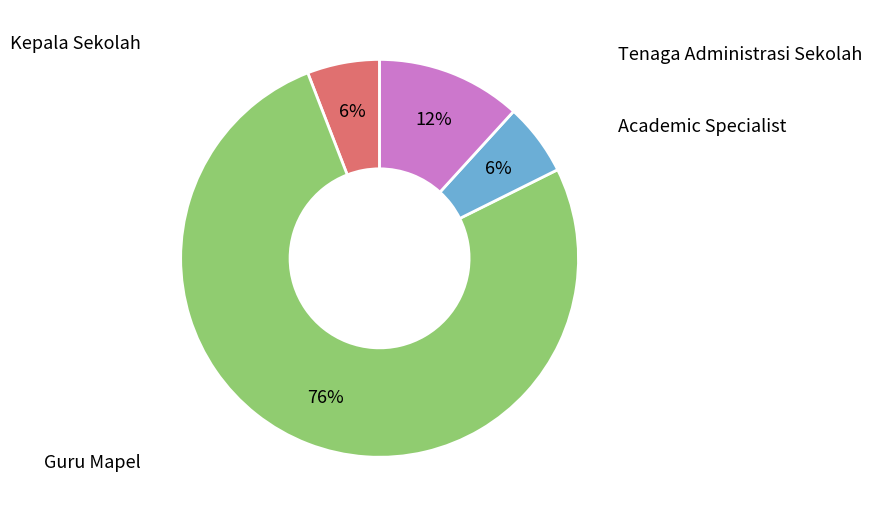

Is there a majority slice in this chart?

Yes